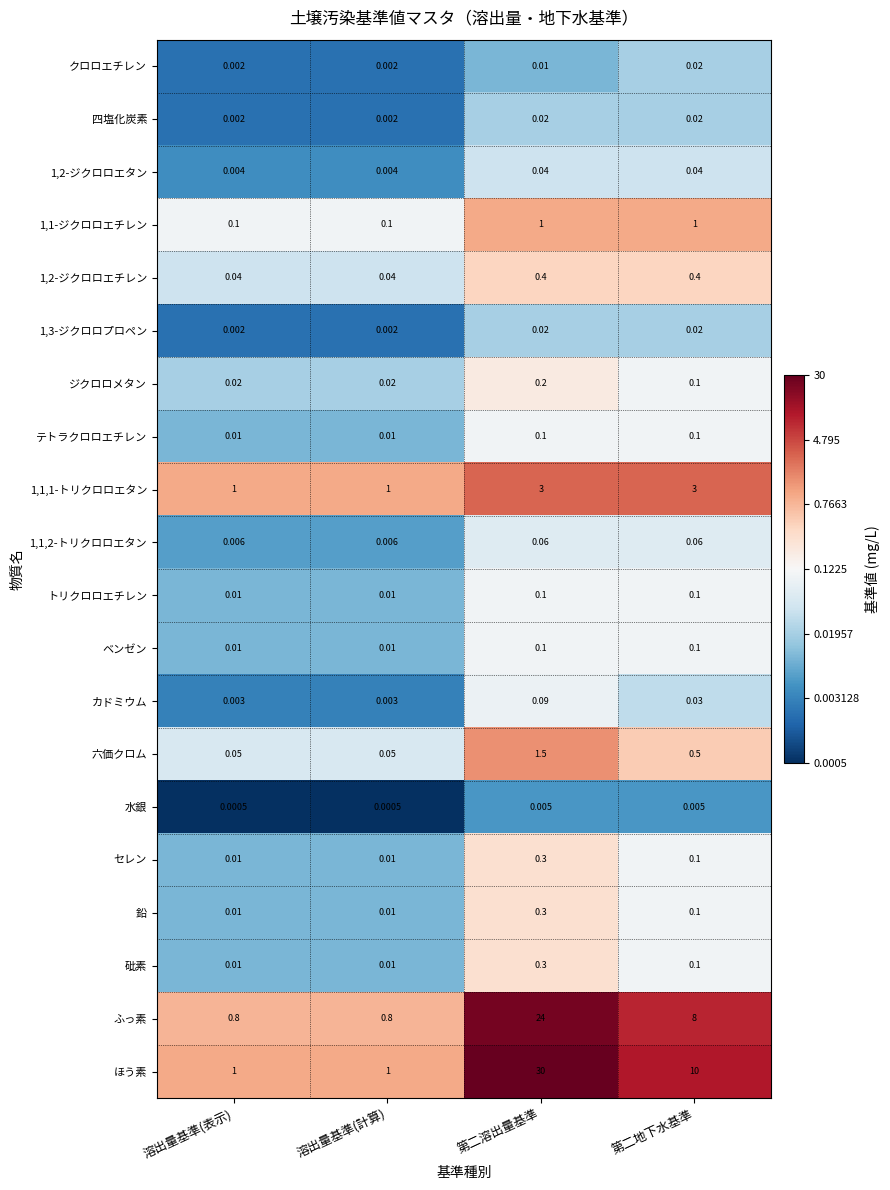

Which series changed the most between 溶出量基準(計算) and 第二溶出量基準?

ほう素